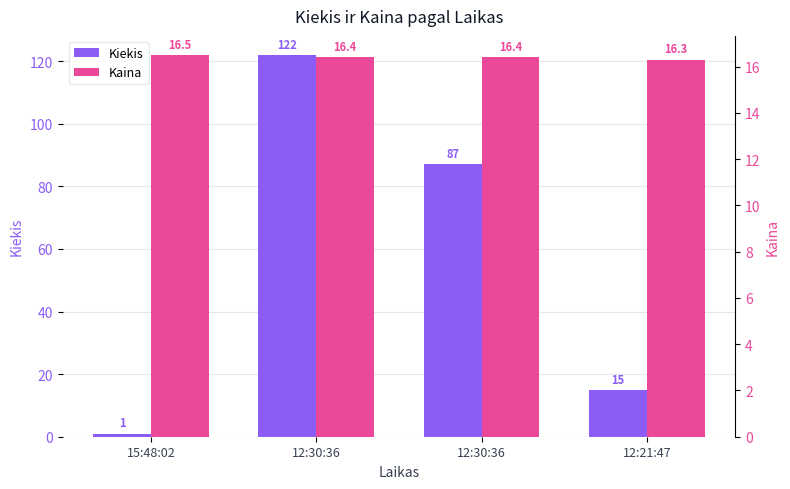

Rank the series at 12:30:36 from highest to lowest value.

Kiekis, Kaina